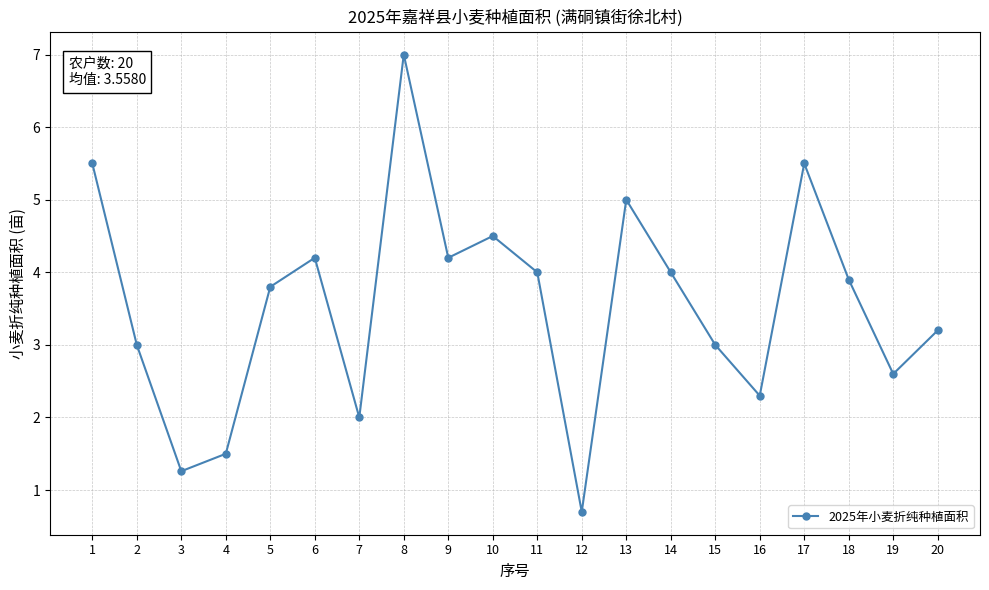

What is the maximum value shown in the chart?

7.0